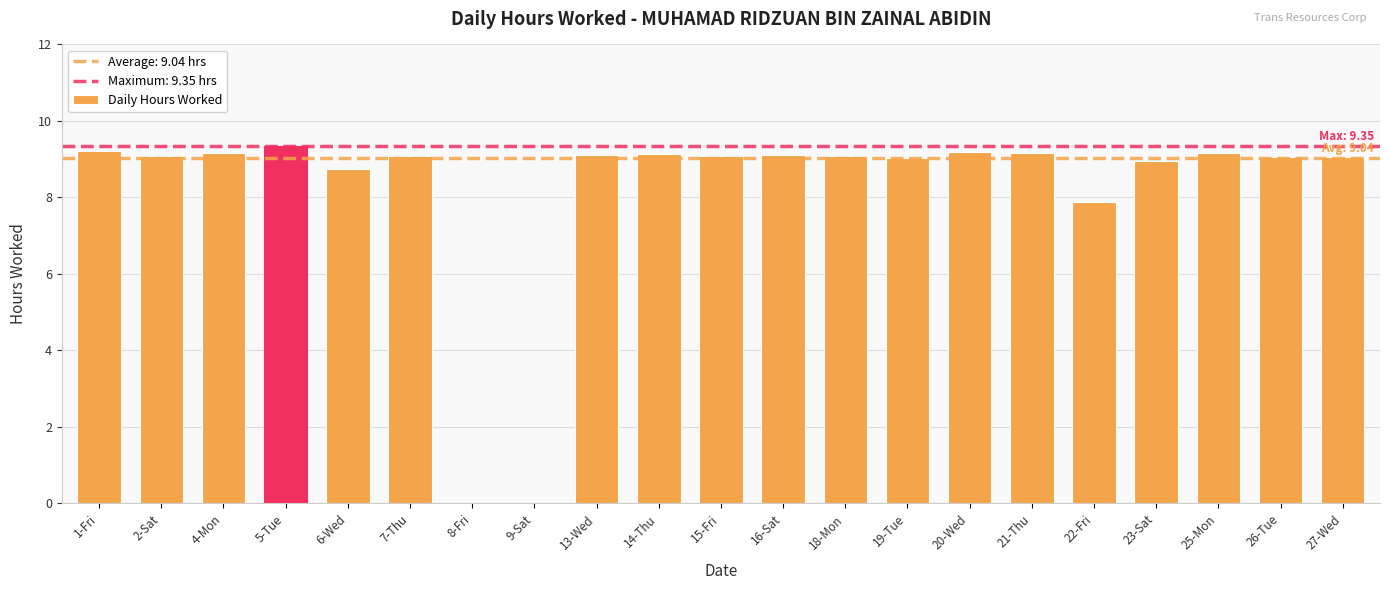

What is the sum of all values?

171.7